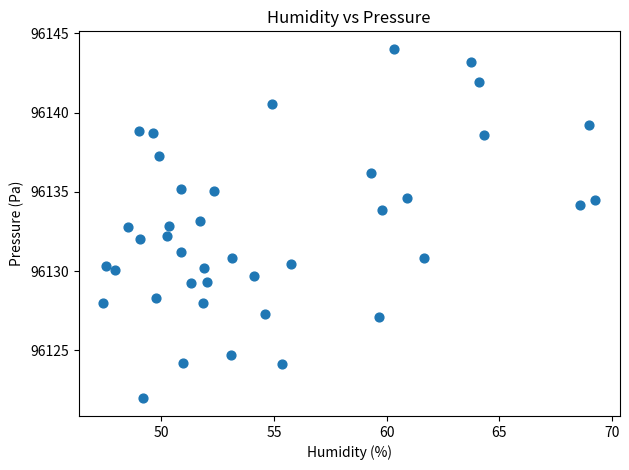

What is the range of X values (max minus min)?

21.9